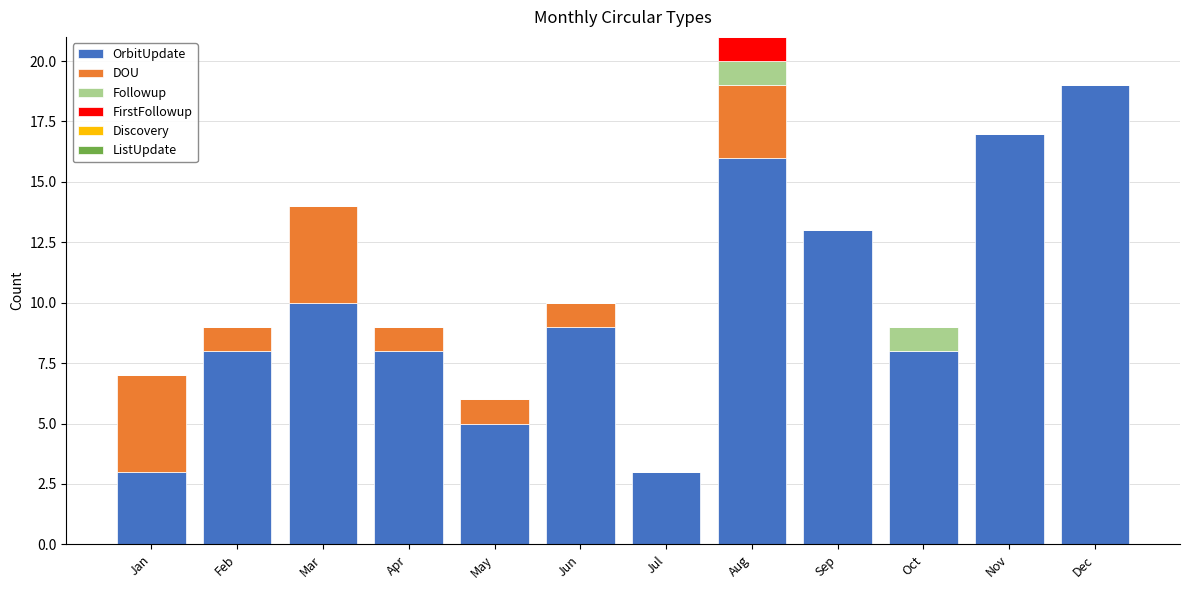

How many series are shown in this chart?

4